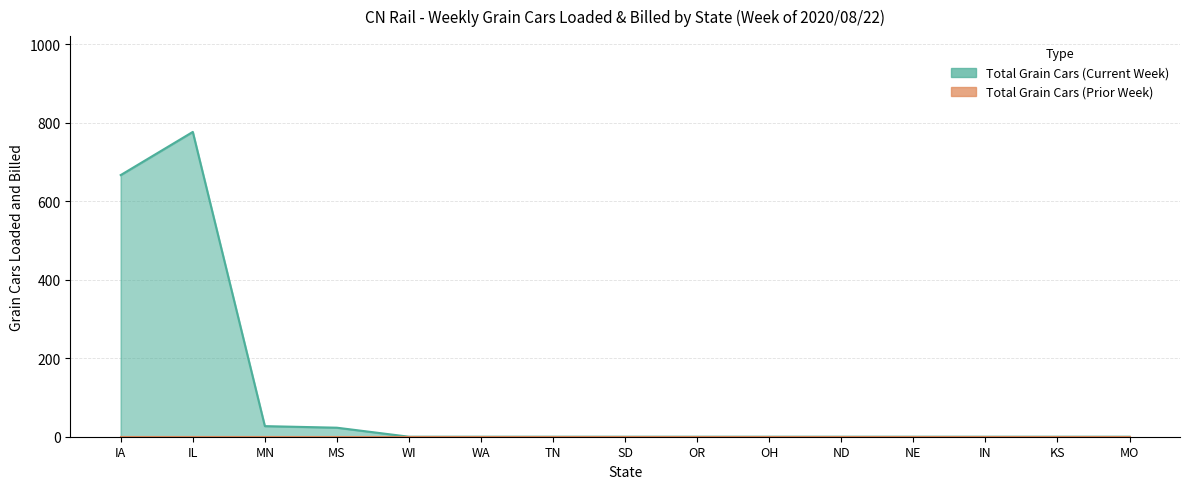

The value at IL is 1029. True or false?

False